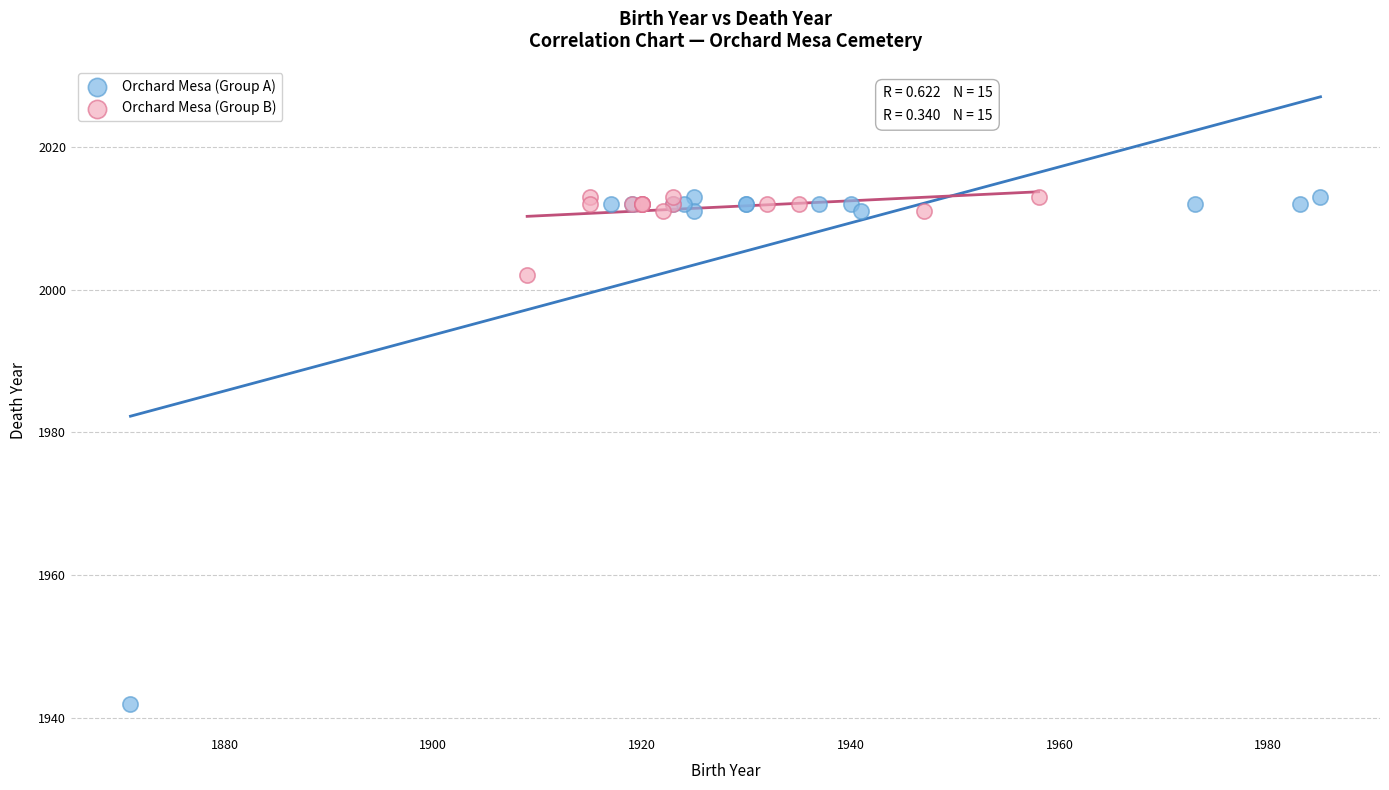

Which series reaches the minimum Y coordinate?

Orchard Mesa (Group A)